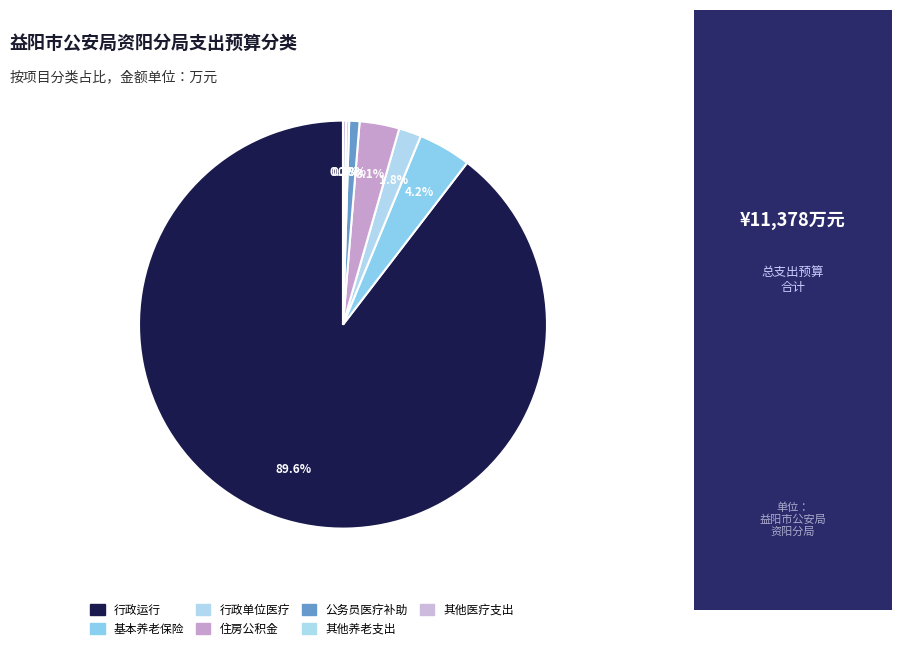

How many segments does this pie chart have?

7